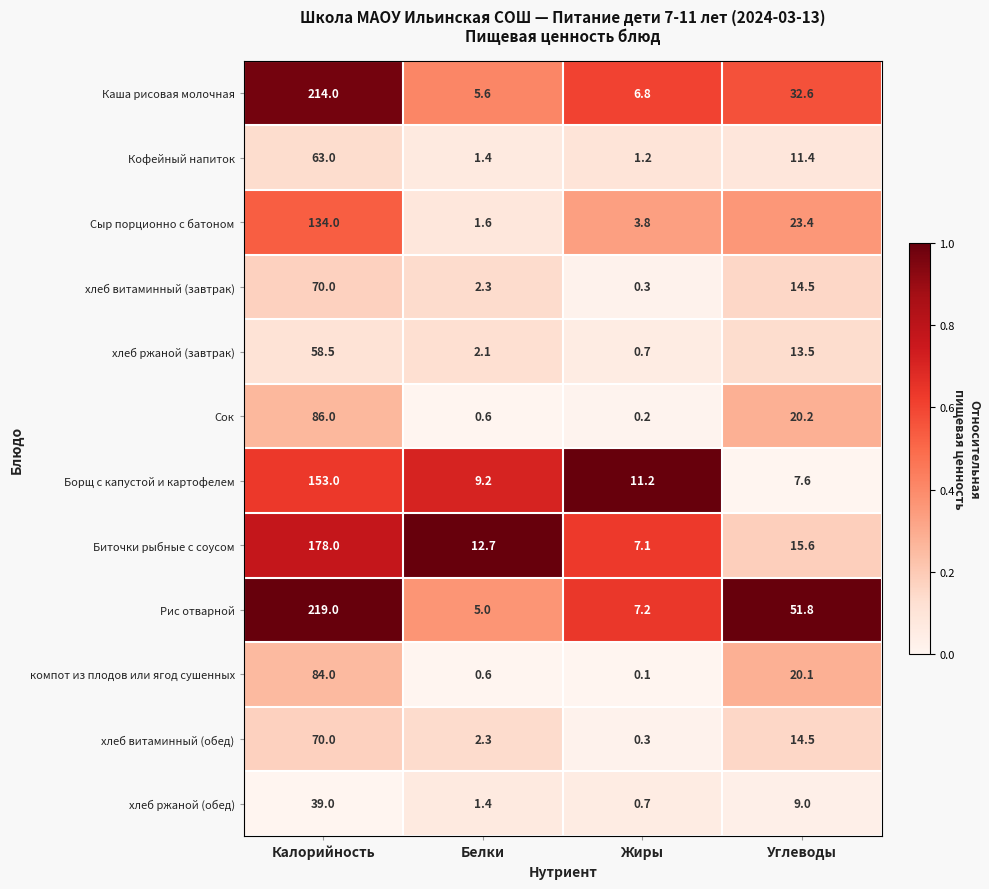

List the labels in order of хлеб витаминный (завтрак) value, smallest first.

Жиры, Белки, Углеводы, Калорийность